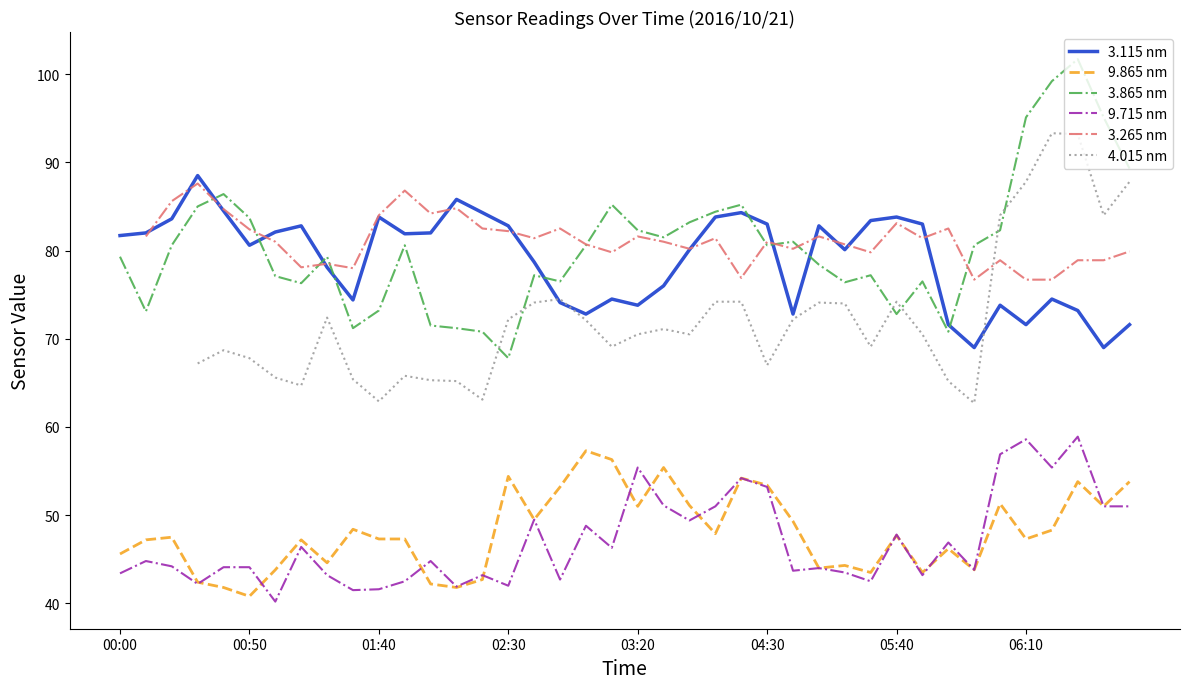

How many interior local valleys does the 9.715 nm series have?

13